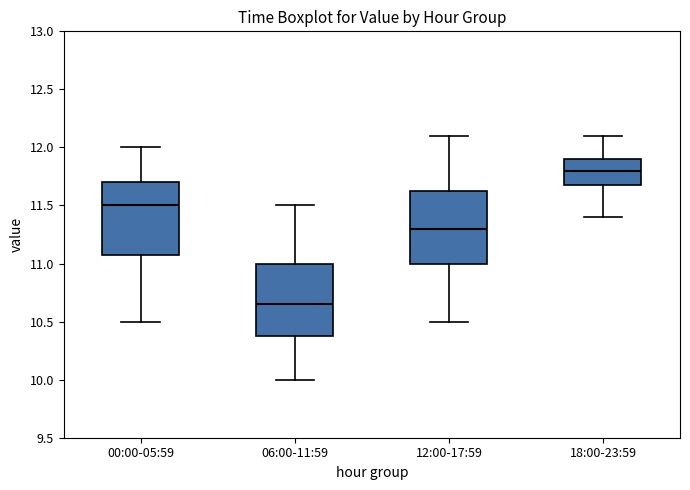

Reading left to right, read every box against the y-axis: the position of its median line, the range the box covers, and the ends of its whiskers. The values are not printed on the chart, so give them approximately, as read against the axis.

00:00-05:59: median 11.50, box 11.10 to 11.70, whiskers 10.50 to 12.00
06:00-11:59: median 10.65, box 10.40 to 11.00, whiskers 10.00 to 11.50
12:00-17:59: median 11.30, box 11.00 to 11.65, whiskers 10.50 to 12.10
18:00-23:59: median 11.80, box 11.70 to 11.90, whiskers 11.40 to 12.10